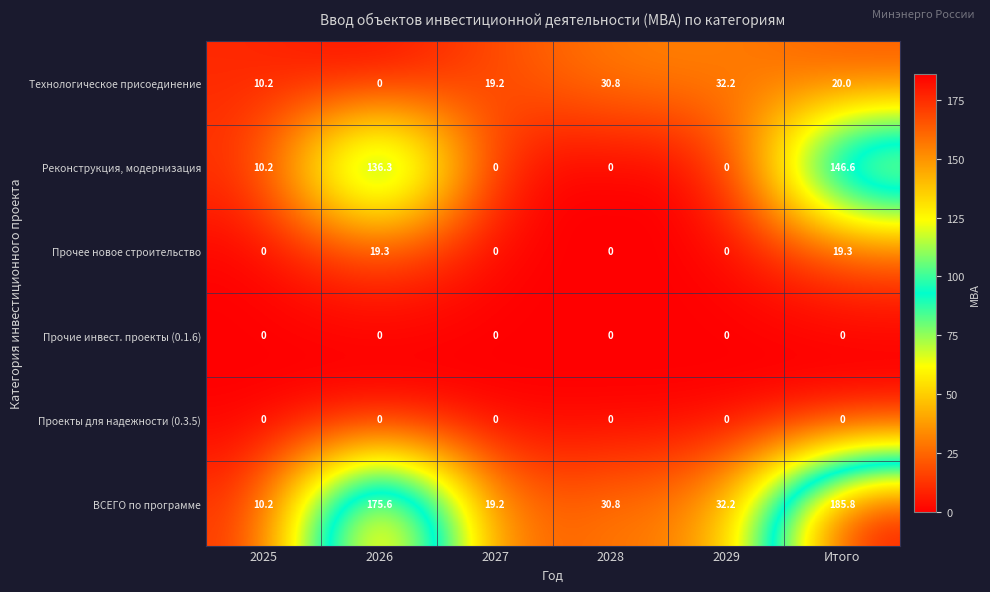

Which series changed the most between 2026 and 2027?

ВСЕГО по программе